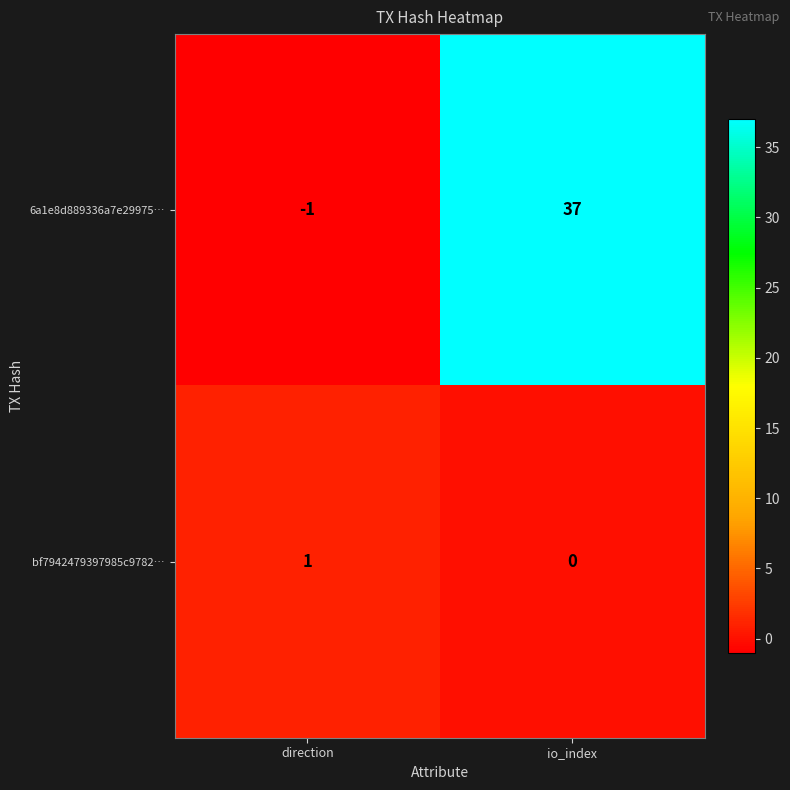

Which category has the lowest value across all series?

direction